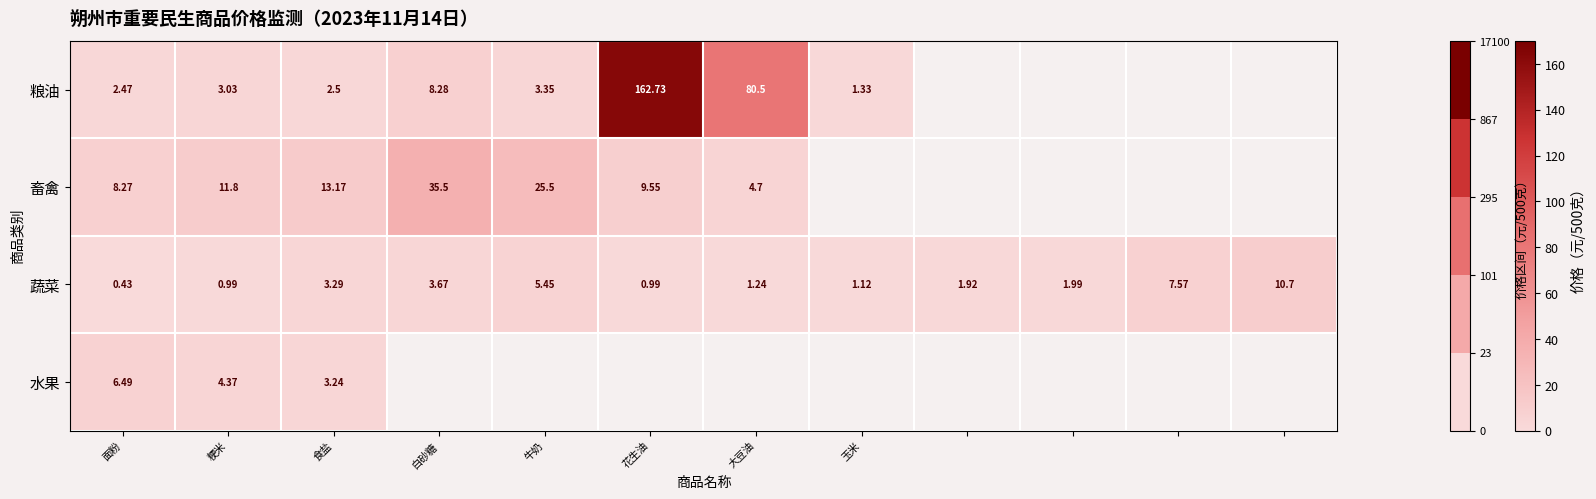

How many distinct data groups are displayed?

4